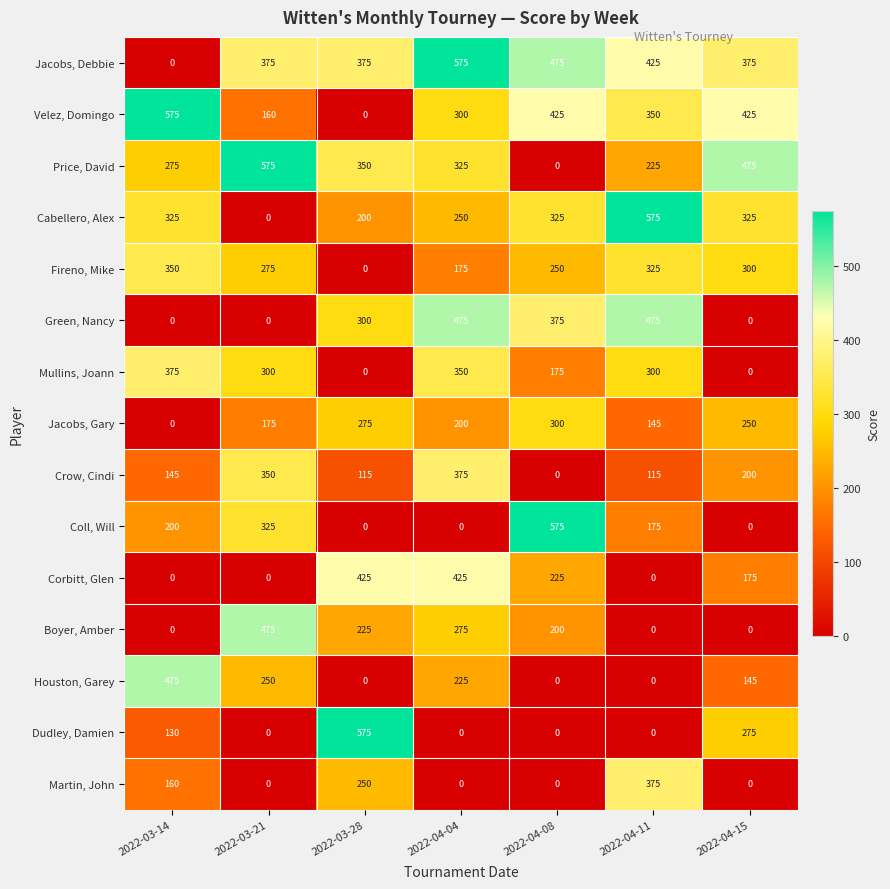

What is the difference between the highest and lowest values at 2022-04-11?

575